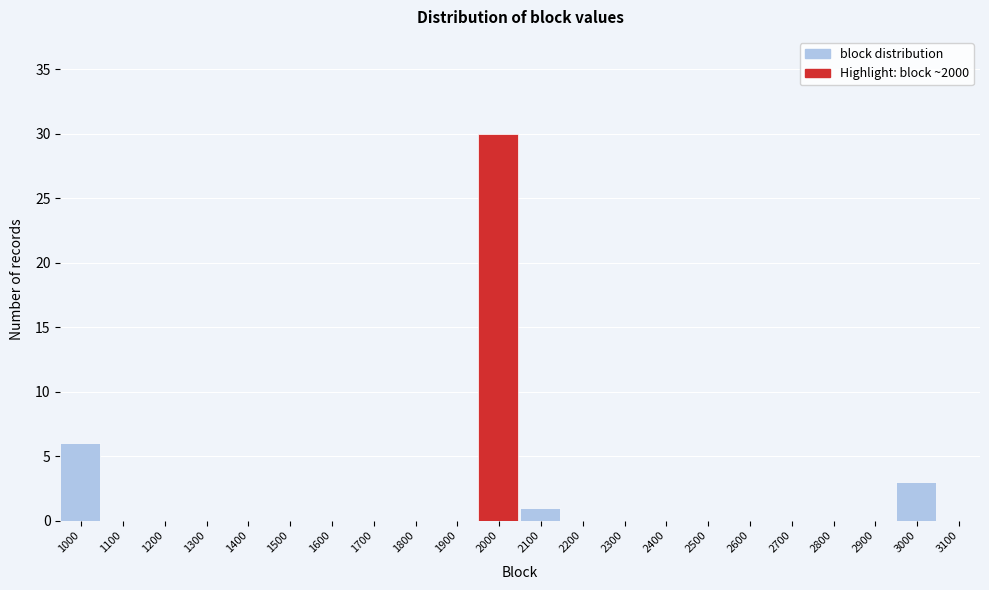

Reading left to right, list all the values displayed in this chart.

1000=6	1100=0	1200=0	1300=0	1400=0	1500=0	1600=0	1700=0	1800=0	1900=0	2000=30	2100=1	2200=0	2300=0	2400=0	2500=0	2600=0	2700=0	2800=0	2900=0	3000=3	3100=0